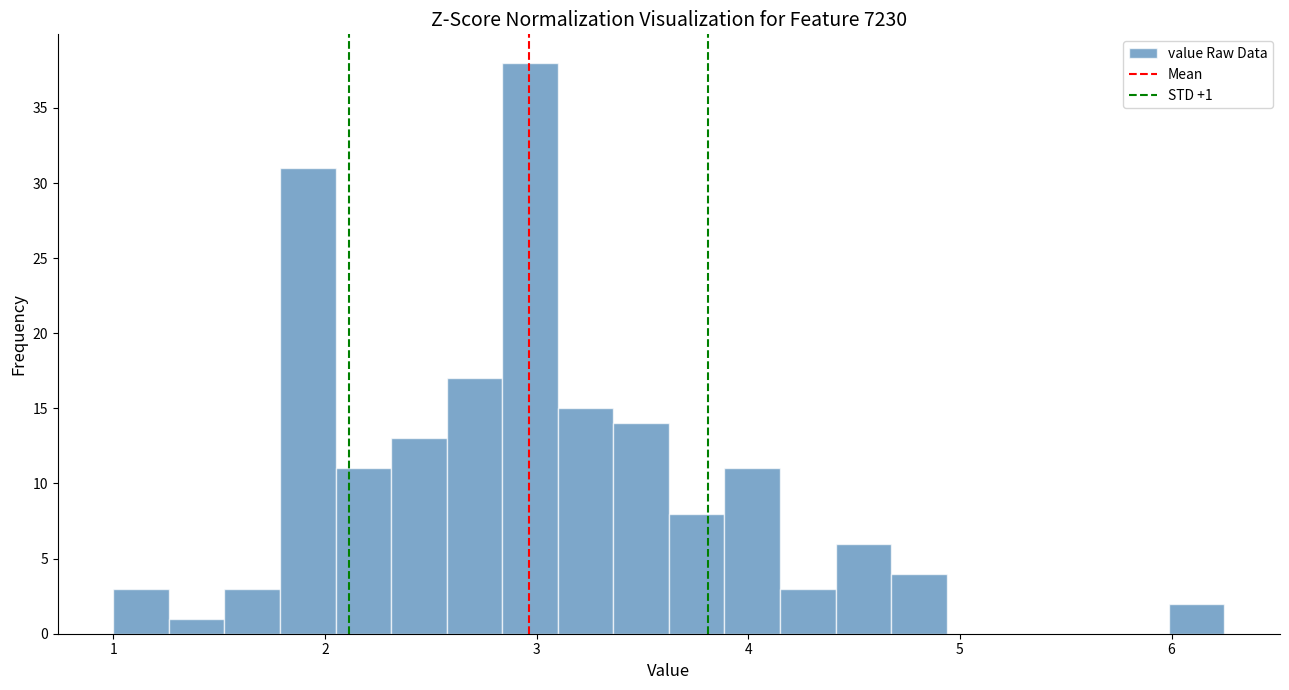

Around what value on the x-axis is the tallest bar? Give the approximate position of its centre, as read against the axis.

3.0